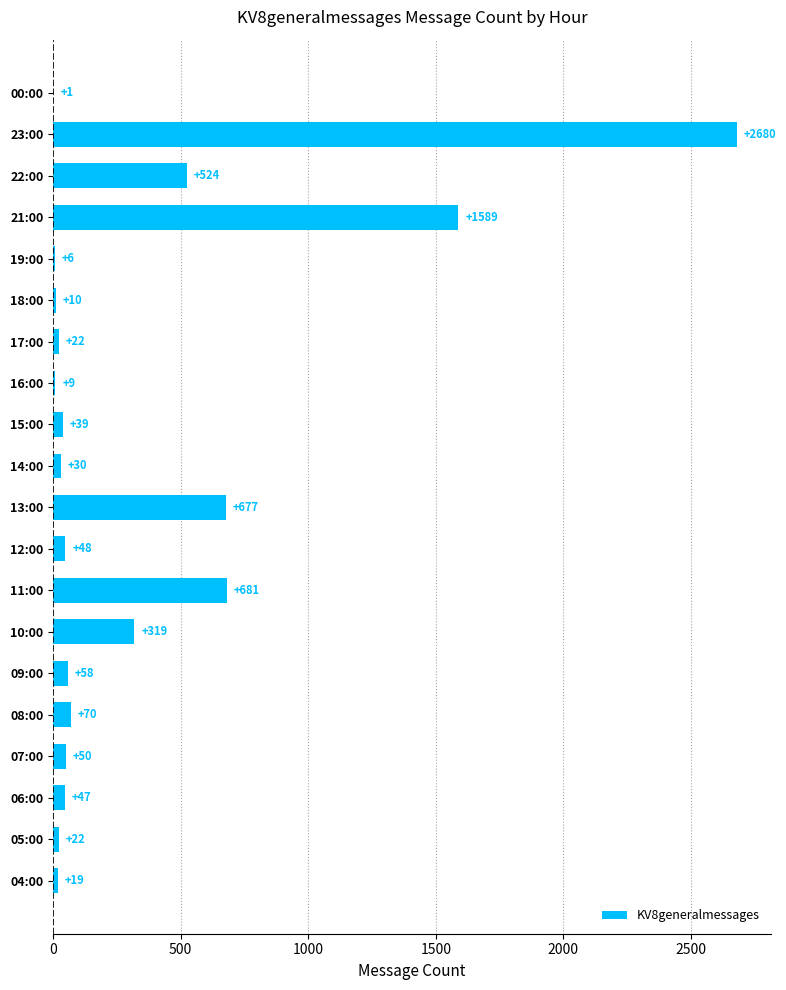

What is the greatest value displayed?

2680